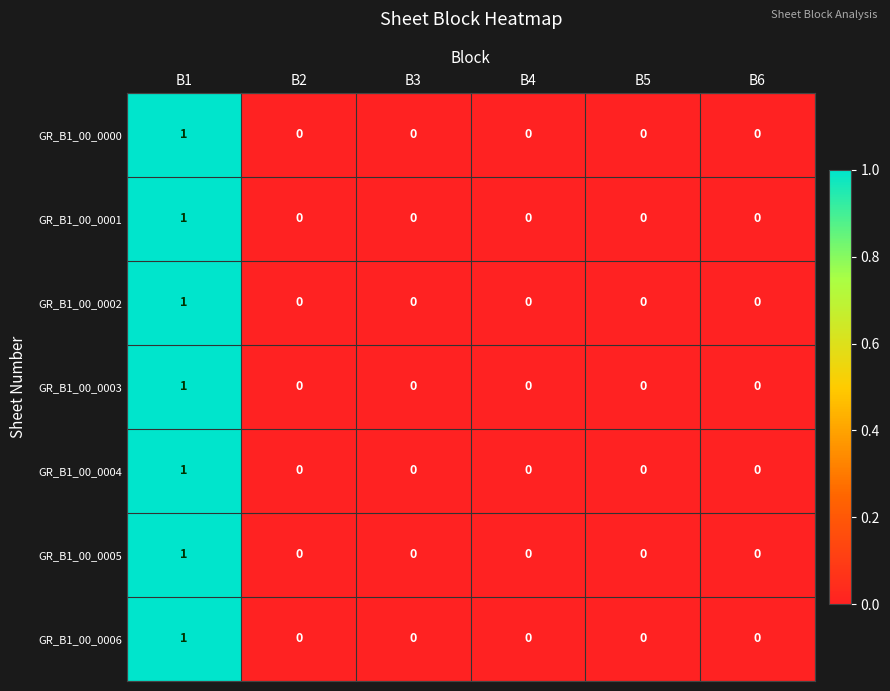

The value of GR_B1_00_0004 at B4 is 0. True or false?

True